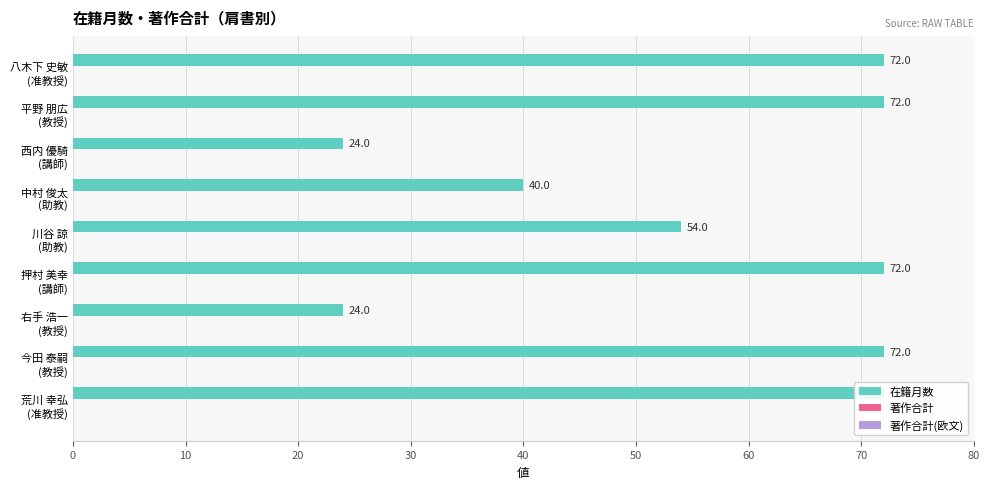

What is the value of the 著作合計 bar at the 5th from the left?

0.3